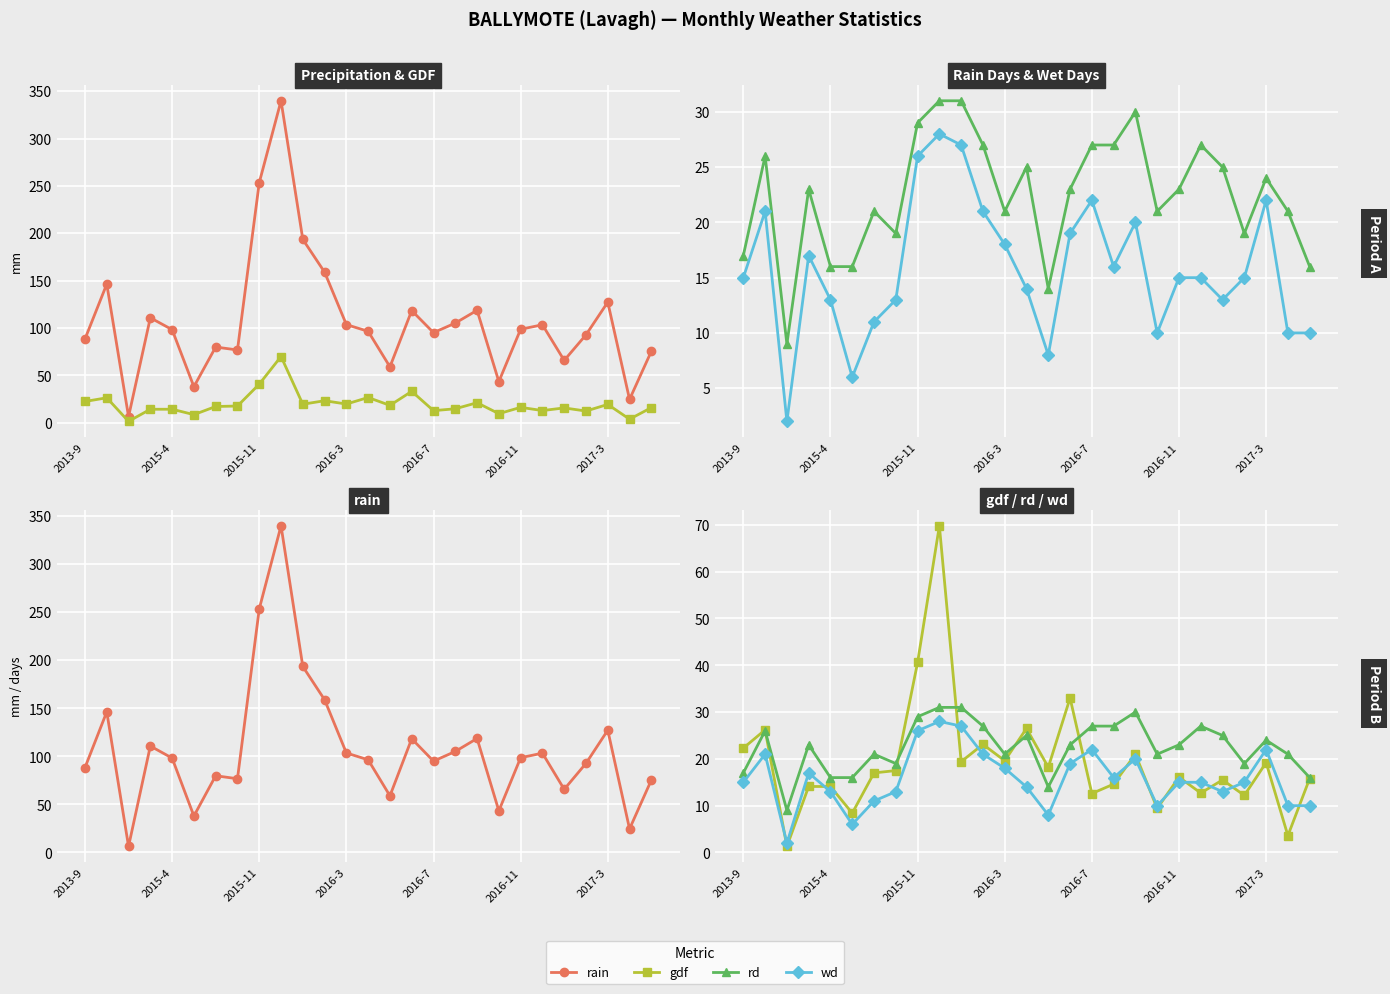

True or false: gdf and rain intersect in this chart.

False